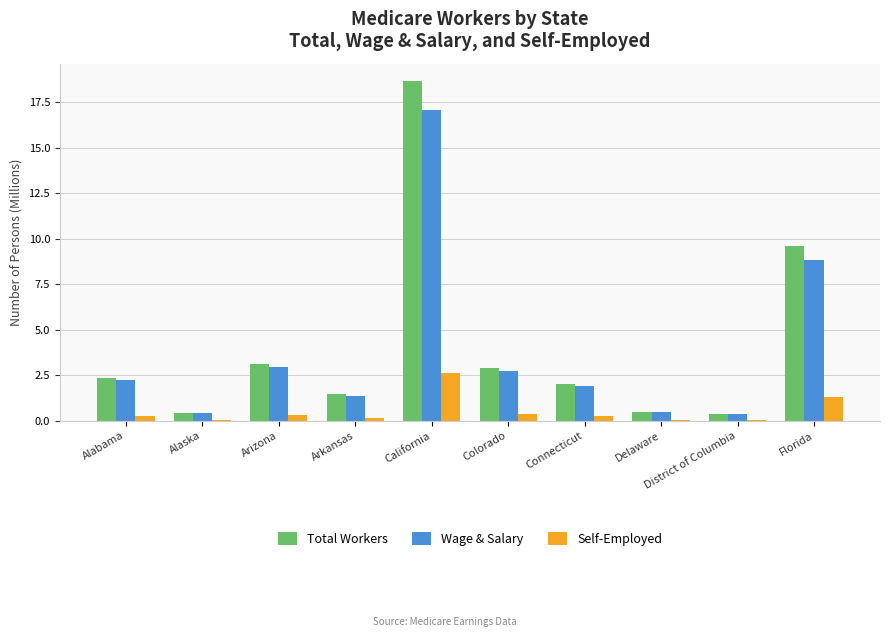

Are the bars horizontal?

No